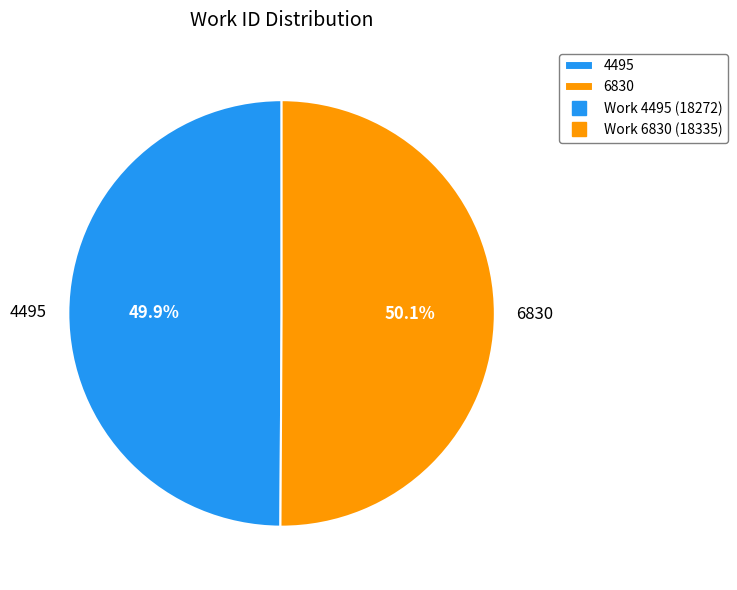

Approximately how many times larger is the value at 4495 compared to 6830?

1.0